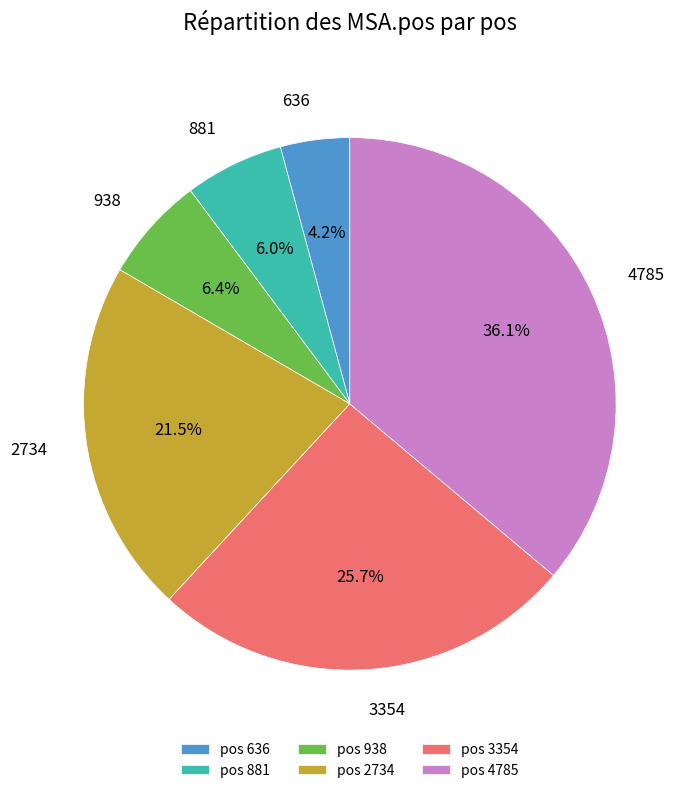

Does pos 2734 represent more than half of the total?

No